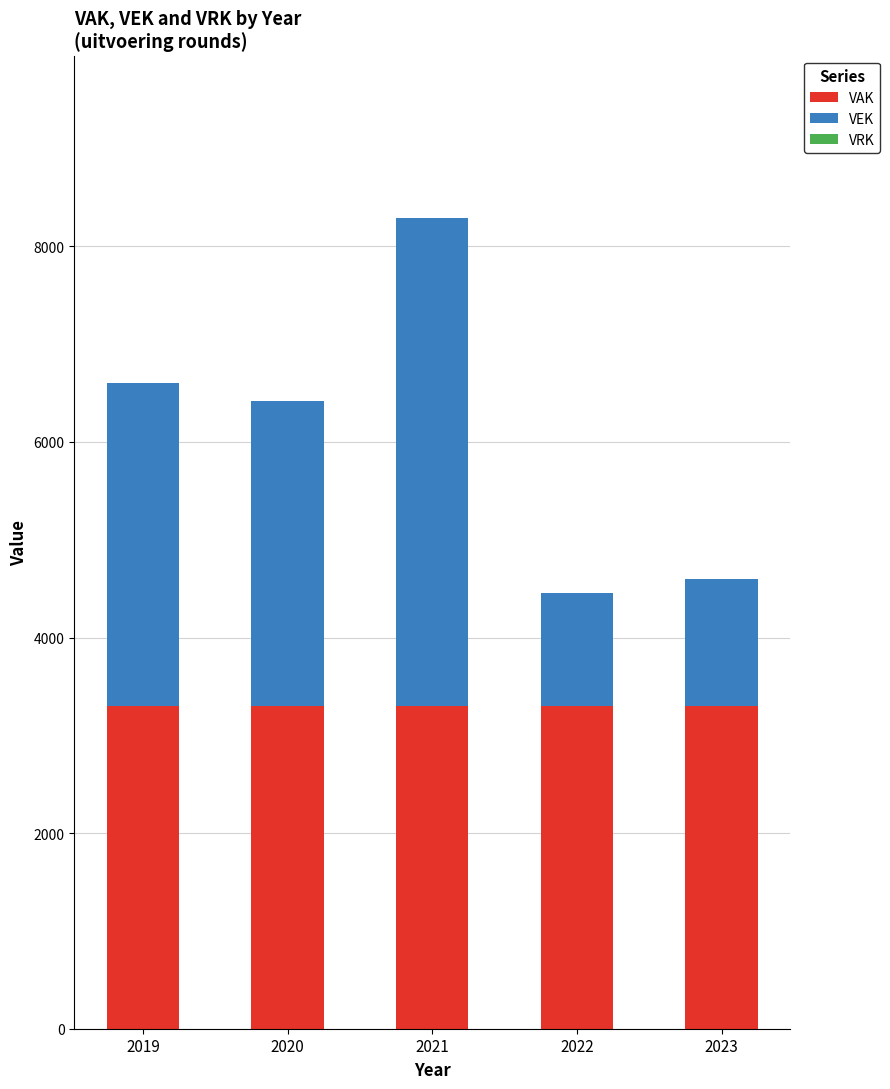

True or false: VAK has a value of 5807 at 2023.

False